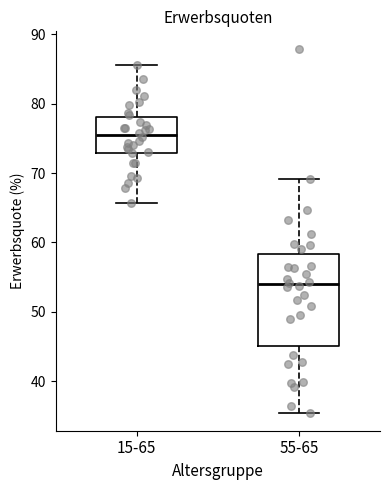

Reading left to right, read every box against the y-axis: the position of its median line, the range the box covers, and the ends of its whiskers. The values are not printed on the chart, so give them approximately, as read against the axis.

15-65: median 75, box 73 to 78, whiskers 66 to 86
55-65: median 54, box 45 to 58, whiskers 36 to 69